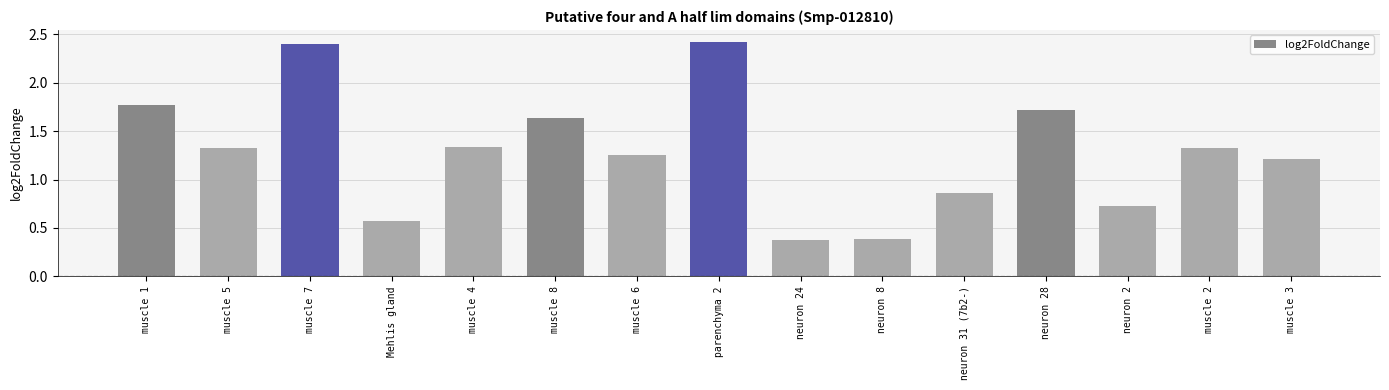

What is the ratio of the value at Mehlis gland to the value at muscle 5?

0.4